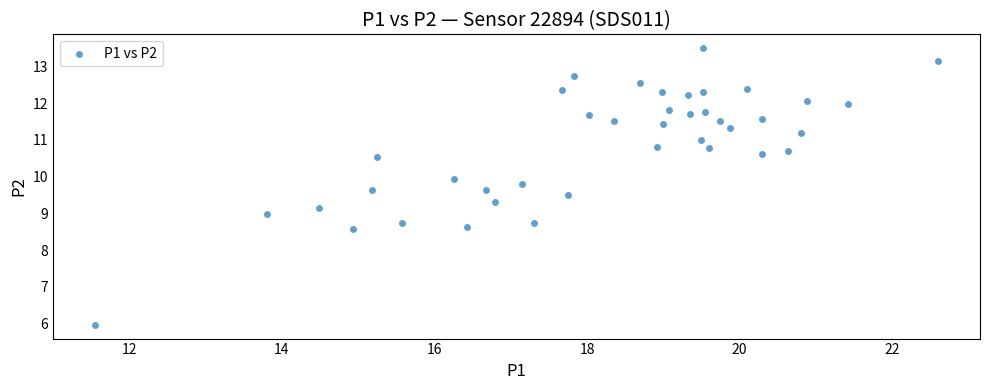

What is the range of Y values (max minus min)?

7.5